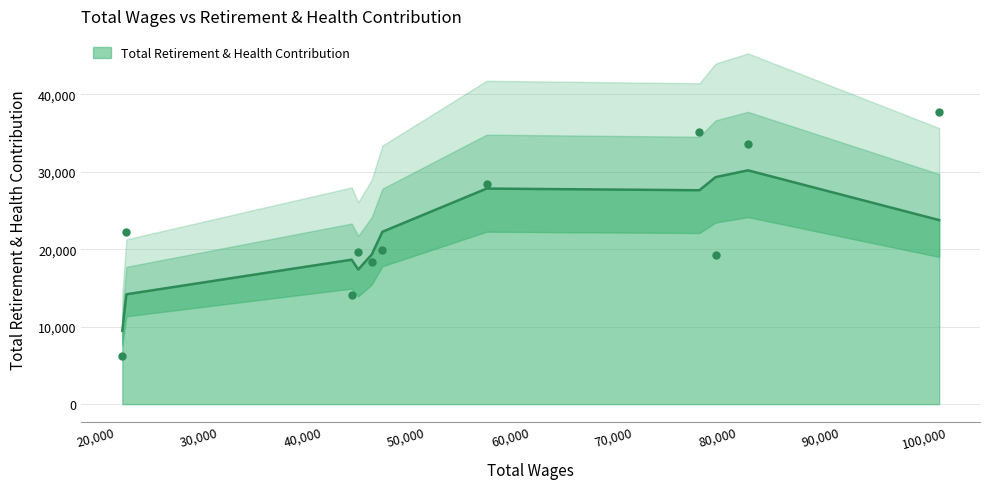

Approximately how many times larger is the value at 78279 compared to 101405?

0.9